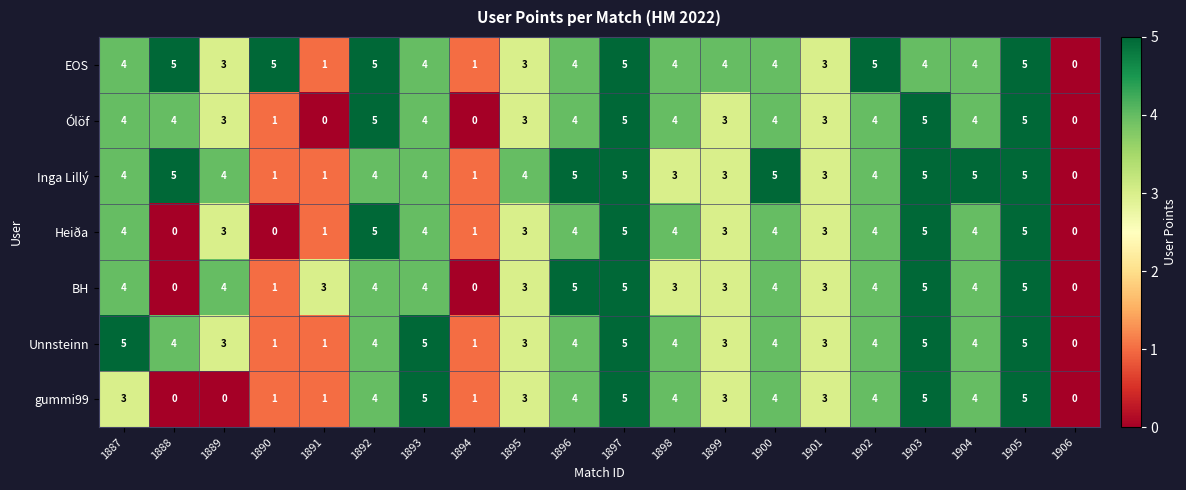

What is the approximate value of Unnsteinn at 1900?

4